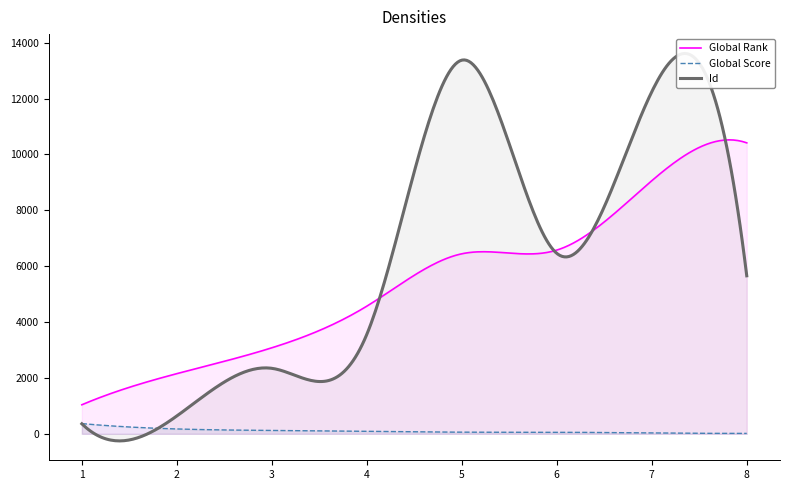

At how many categories does at least one series exceed 2781?

6